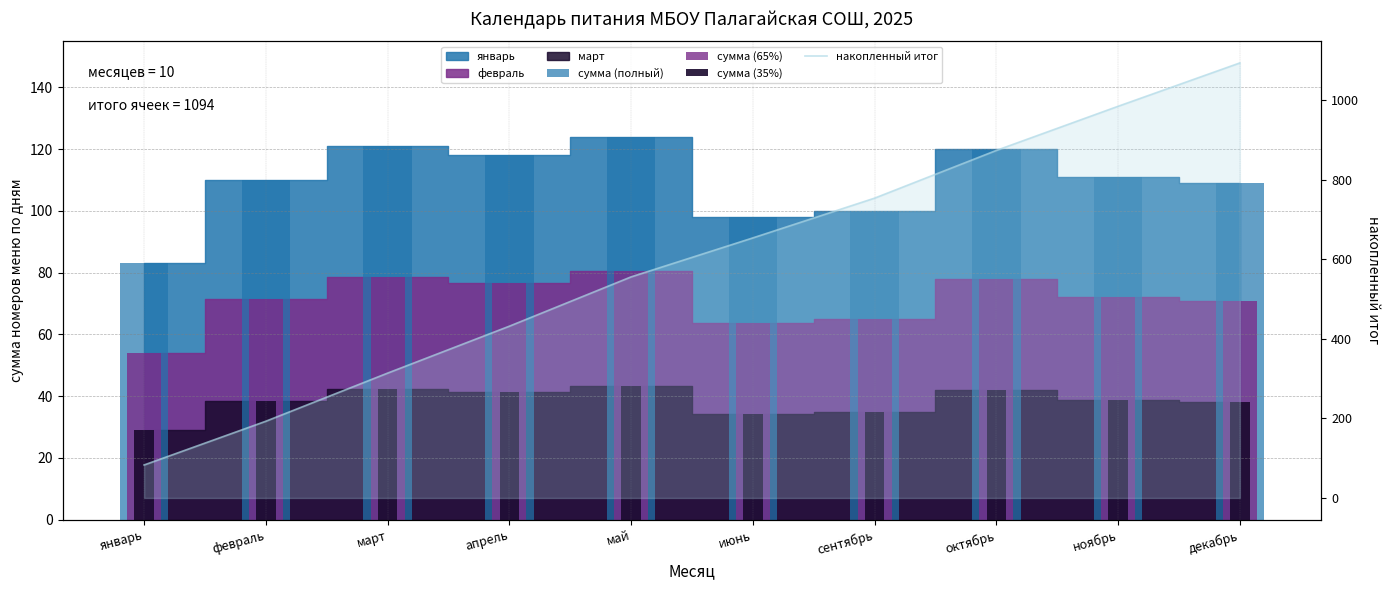

What is the smallest value displayed?

29.0